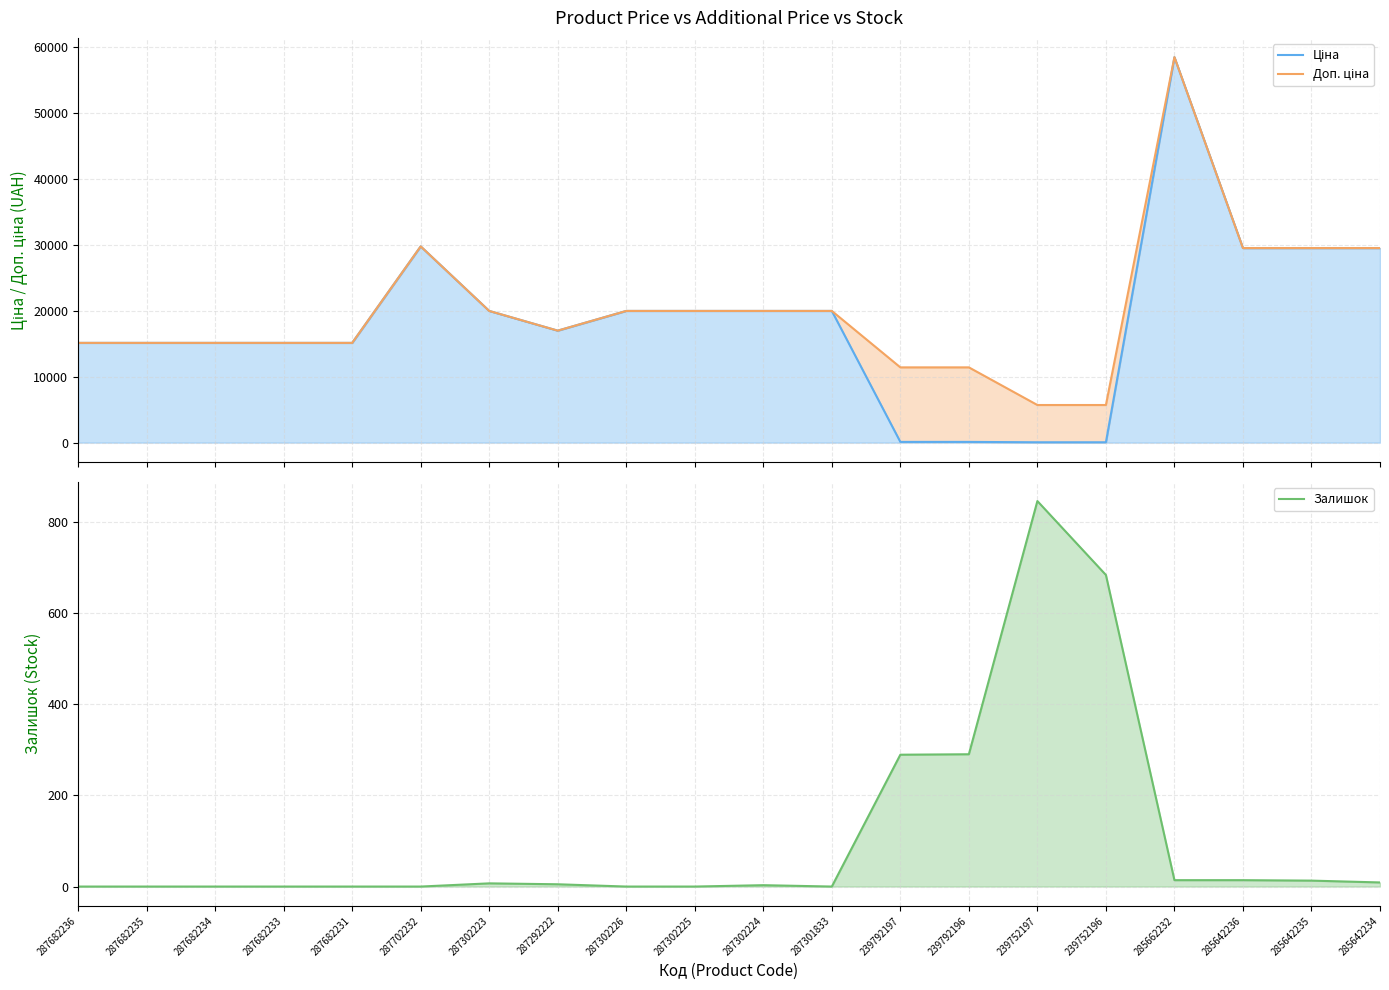

Reading left to right, what are all the values shown in this chart?

Ціна: 287682236=15120.0	287682235=15120.0	287682234=15120.0	287682233=15120.0	287682231=15120.0	287702232=29747.2	287302223=19964.2	287292222=16976.3	287302226=19964.2	287302225=19964.2	287302224=19964.2	287301833=19964.2	239792197=114.1	239792196=114.1	239752197=57.0	239752196=57.0	285662232=58426.5	285642236=29491.5	285642235=29491.5	285642234=29491.5
Доп. ціна: 287682236=15120.0	287682235=15120.0	287682234=15120.0	287682233=15120.0	287682231=15120.0	287702232=29747.2	287302223=19964.2	287292222=16976.3	287302226=19964.2	287302225=19964.2	287302224=19964.2	287301833=19964.2	239792197=11410.0	239792196=11410.0	239752197=5705.0	239752196=5705.0	285662232=58426.5	285642236=29491.5	285642235=29491.5	285642234=29491.5
Залишок: 287682236=0.0	287682235=0.0	287682234=0.0	287682233=0.0	287682231=0.0	287702232=0.0	287302223=7.0	287292222=5.0	287302226=0.0	287302225=0.0	287302224=3.0	287301833=0.0	239792197=289.0	239792196=290.0	239752197=845.0	239752196=683.0	285662232=14.0	285642236=14.0	285642235=13.0	285642234=9.0